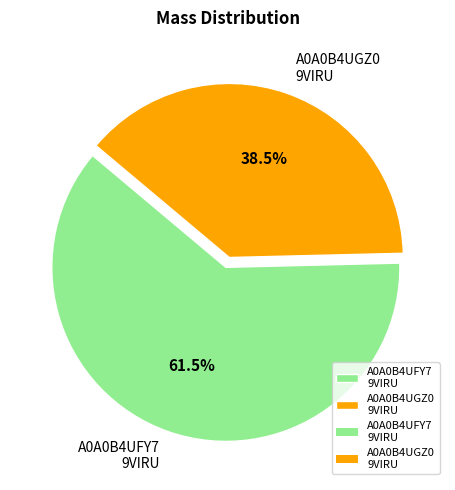

What is the ratio of the value at A0A0B4UGZ0 9VIRU to the value at A0A0B4UFY7 9VIRU?

0.6